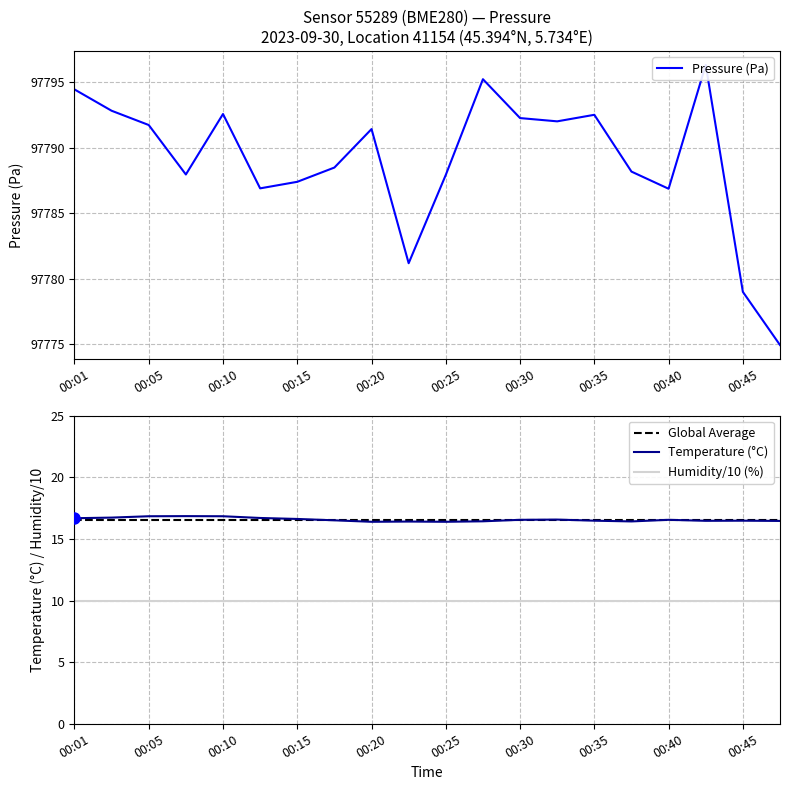

True or false: temperature has a value of 16.9 at 00:08.

True